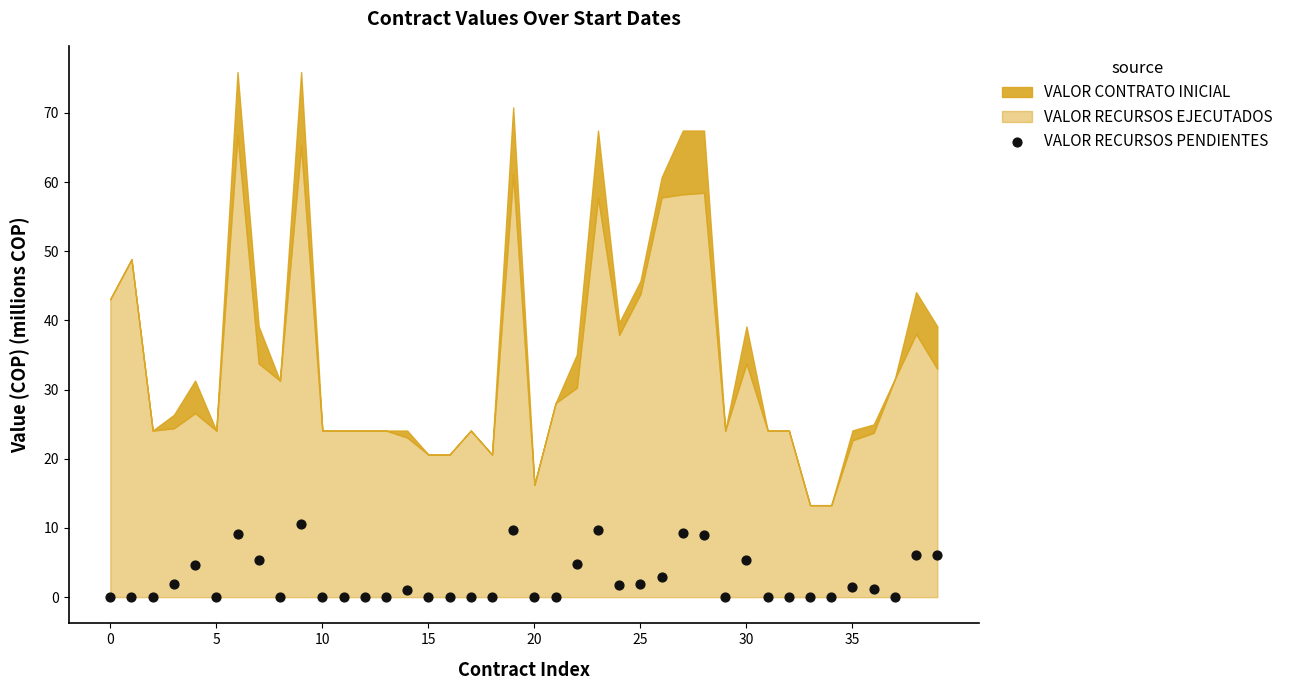

What is the range of Y values (max minus min)?

10.6